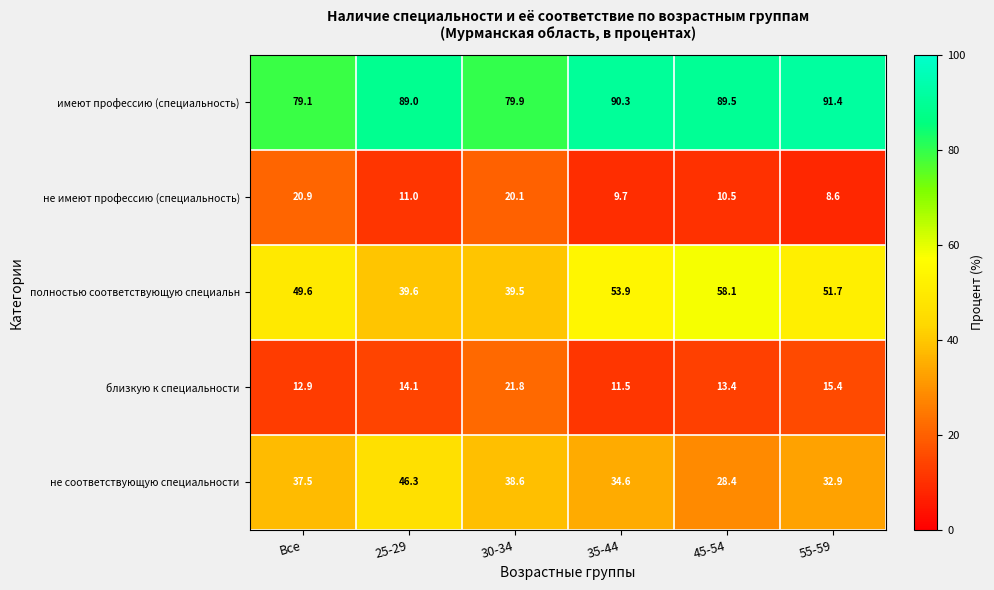

What is the difference between the имеют профессию (специальность) values at 55-59 and 30-34?

11.5